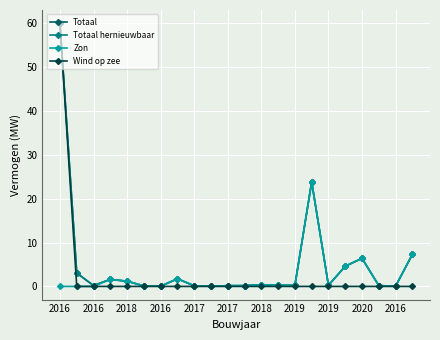

Is this an area chart (filled region under the line)?

No